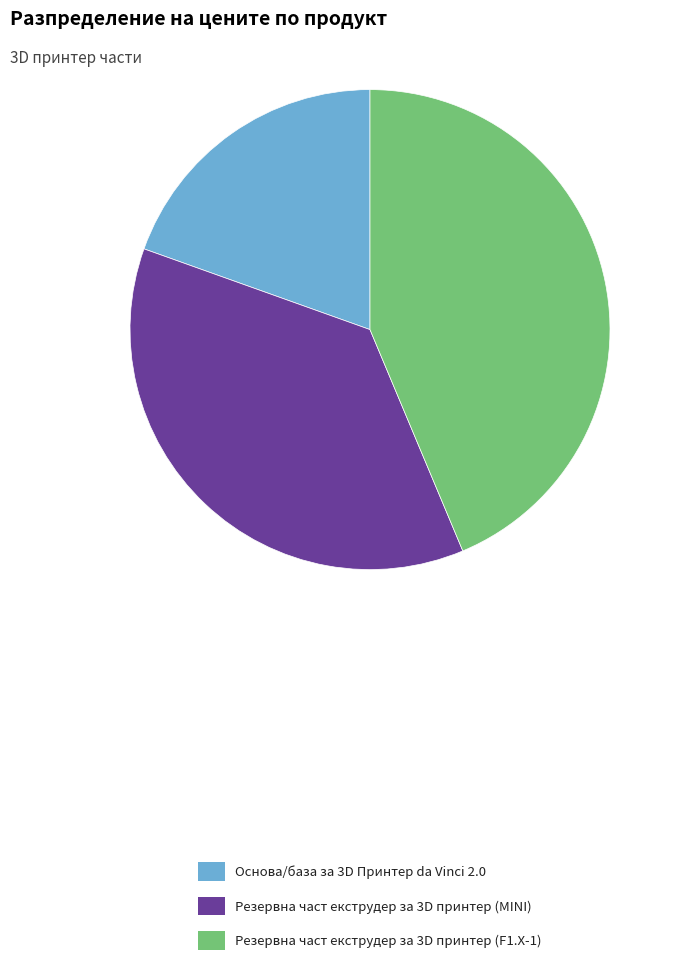

Does any single category account for the majority?

No